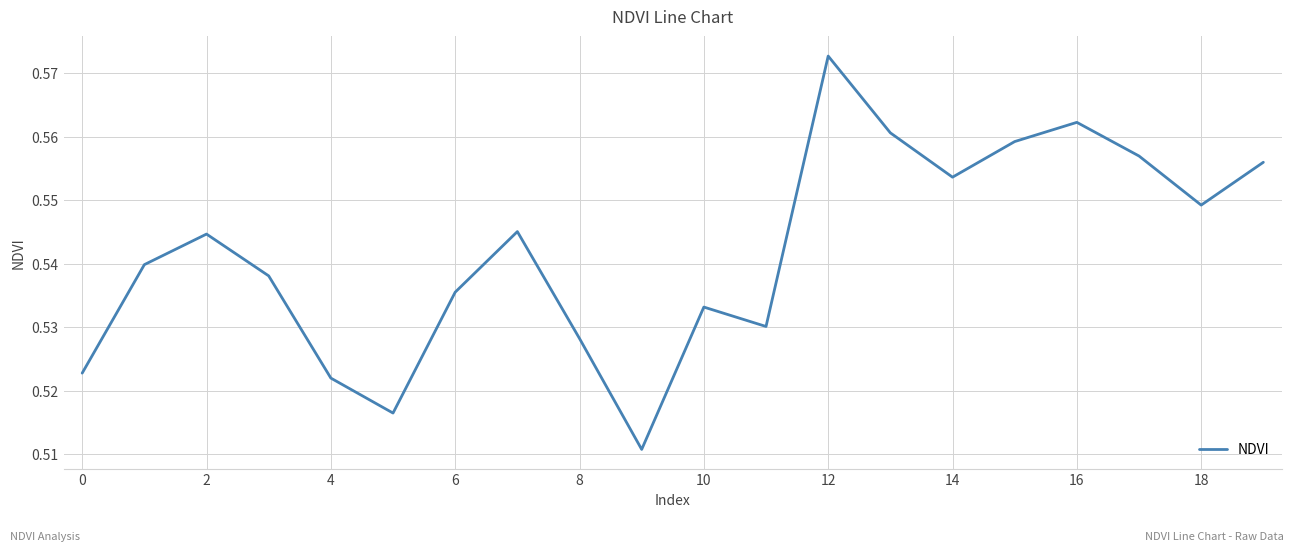

What is the difference between the maximum and minimum values?

0.1